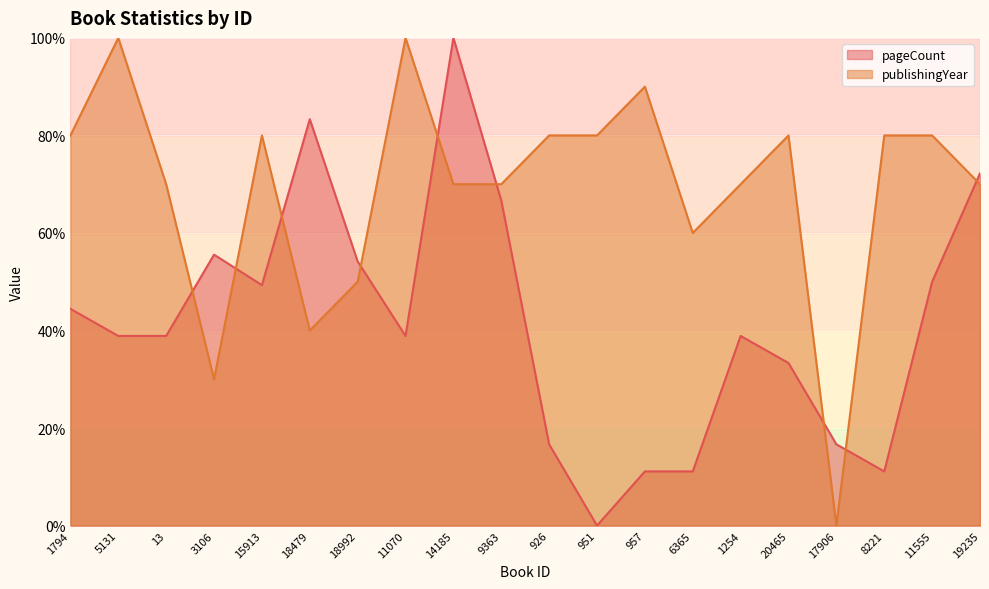

What is the total value across all series at 1254?

108.9